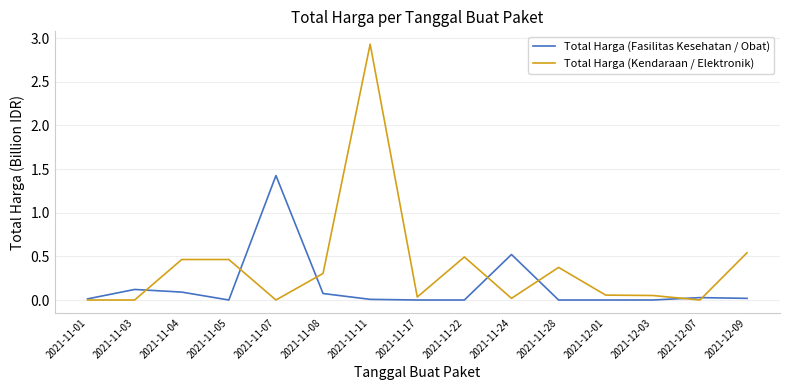

At which category does the chart reach its peak across all series?

2021-11-11